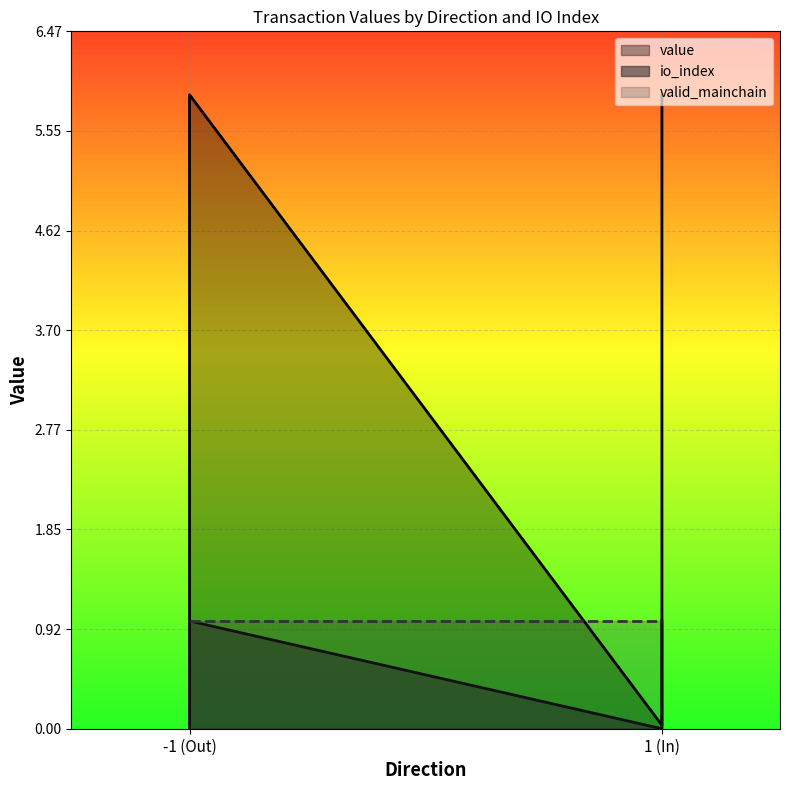

What is the maximum value shown in the chart?

5.9